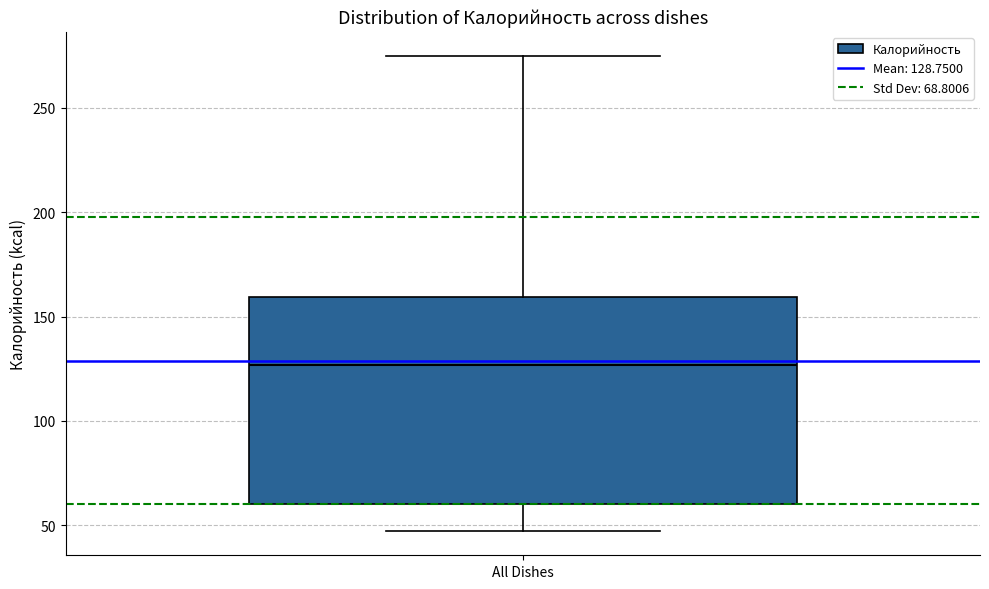

Transcribe this box plot: give where the median line is, the range the box spans, and where the two whiskers end, as read against the y-axis. The values are not printed on the chart, so give them approximately, as read against the axis.

median 125, box 60 to 160, whiskers 45 to 275